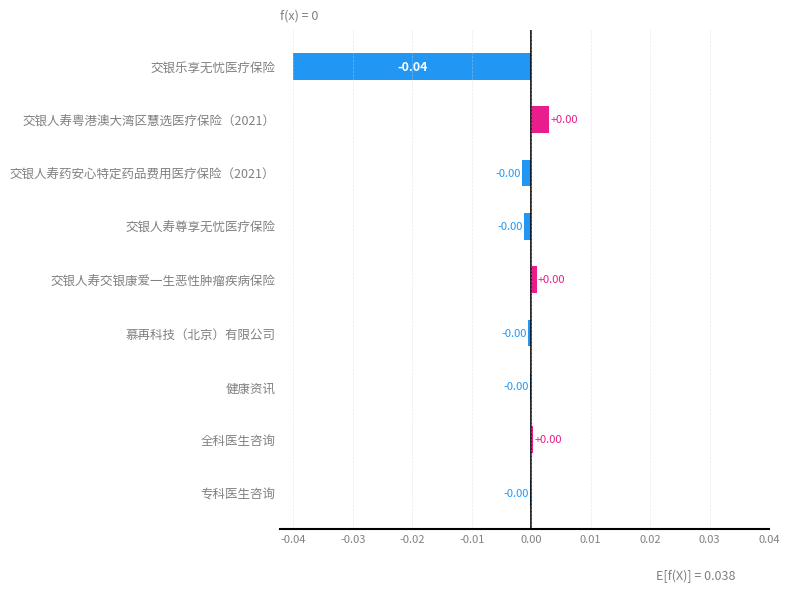

Are the bars horizontal?

Yes